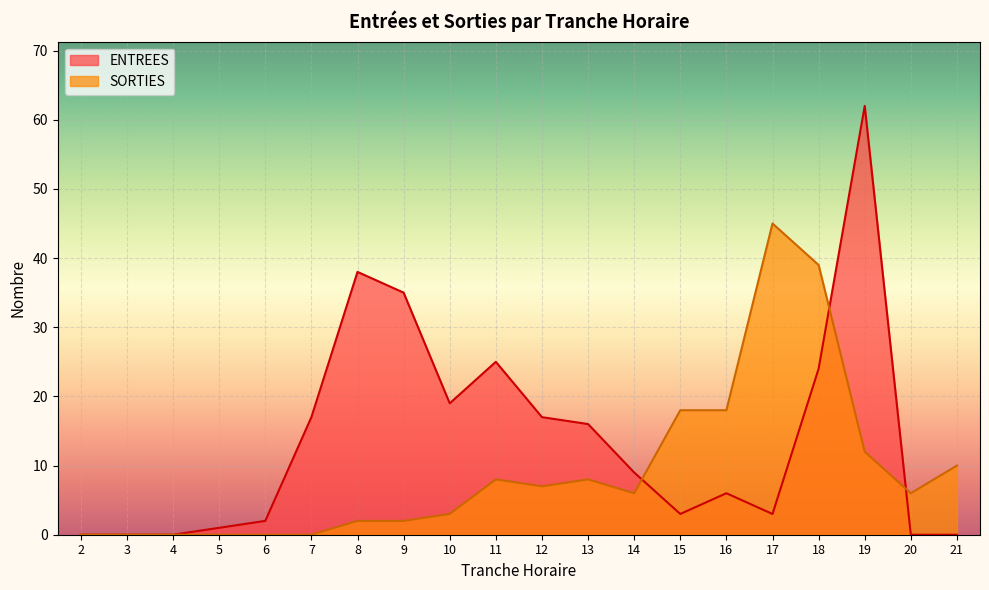

True or false: ENTREES has more than 0 points higher than both neighbors.

True